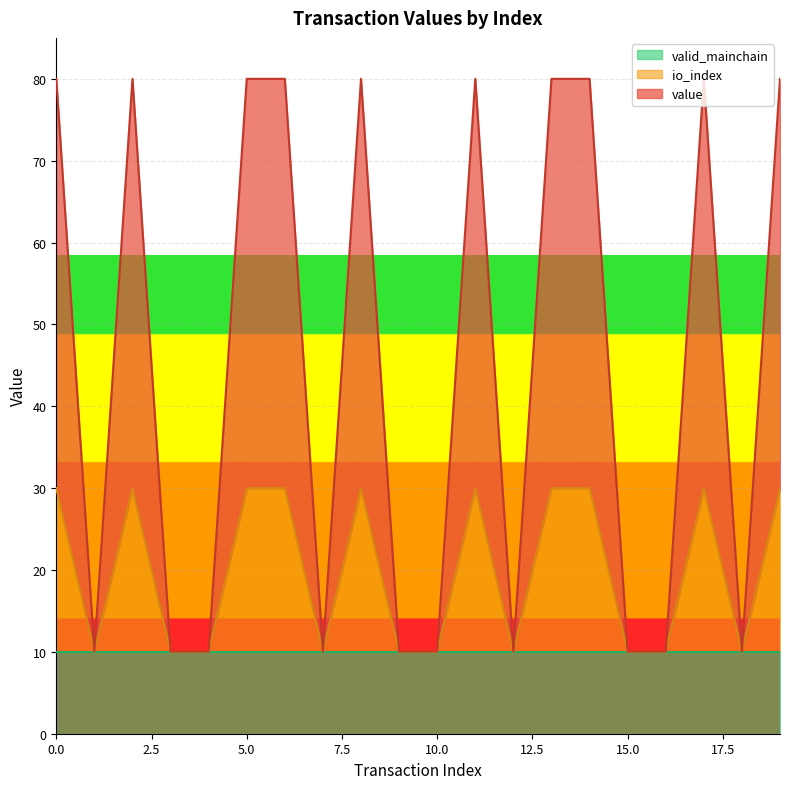

What is the minimum value for value?

10.0